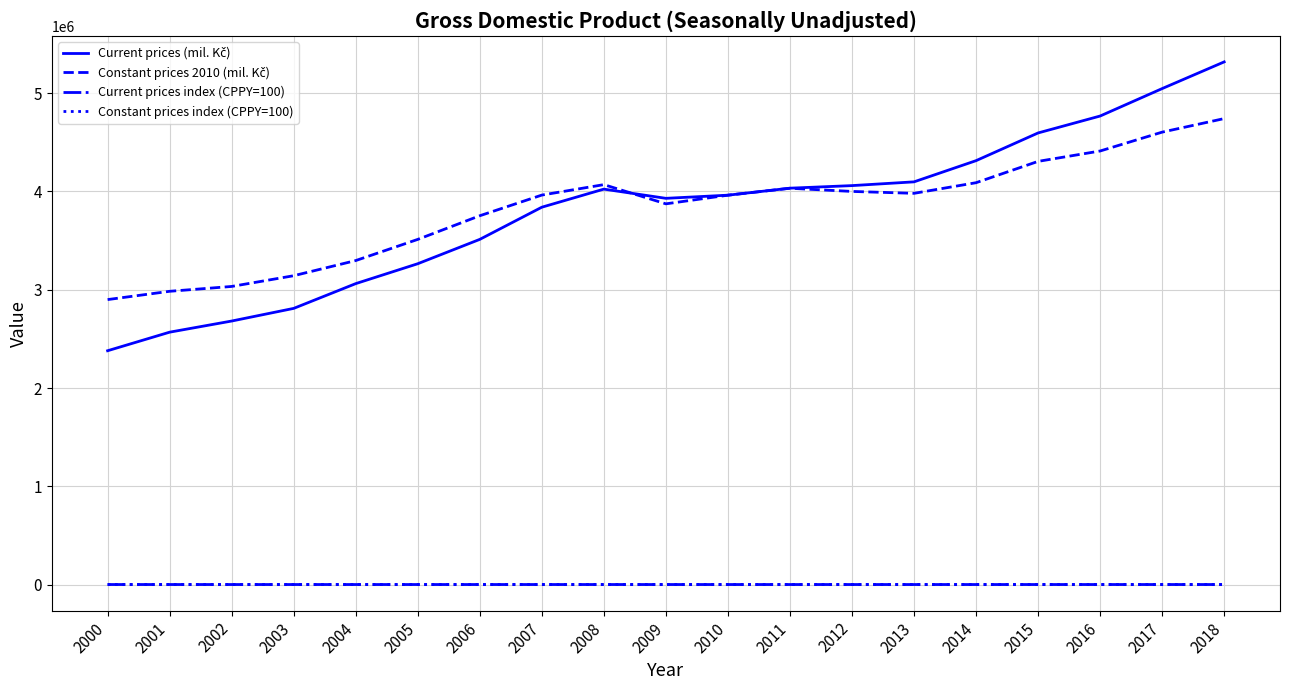

Reading right to left, extract all data points from this chart.

Current prices (mil. Kč): 5319009.0	5047267.0	4767990.0	4595783.0	4313789.0	4098128.0	4059912.0	4033755.0	3962464.0	3930409.0	4024117.0	3840117.0	3512798.0	3264931.0	3062444.0	2810382.0	2681644.0	2568309.0	2379393.0
Constant prices 2010 (mil. Kč): 4742050.0	4604088.0	4412049.0	4306516.0	4089400.0	3981303.0	4000653.0	4032910.0	3962464.0	3874383.0	4069840.0	3963527.0	3753246.0	3512515.0	3297100.0	3142892.0	3033592.0	2984277.0	2899925.0
Current prices index (CPPY=100): 105.4	105.9	103.7	106.5	105.3	100.9	100.6	101.8	100.8	97.7	104.8	109.3	107.6	106.6	109.0	104.8	104.4	107.9	106.1
Constant prices index (CPPY=100): 103.0	104.4	102.5	105.3	102.7	99.5	99.2	101.8	102.3	95.2	102.7	105.6	106.9	106.5	104.9	103.6	101.7	102.9	104.3